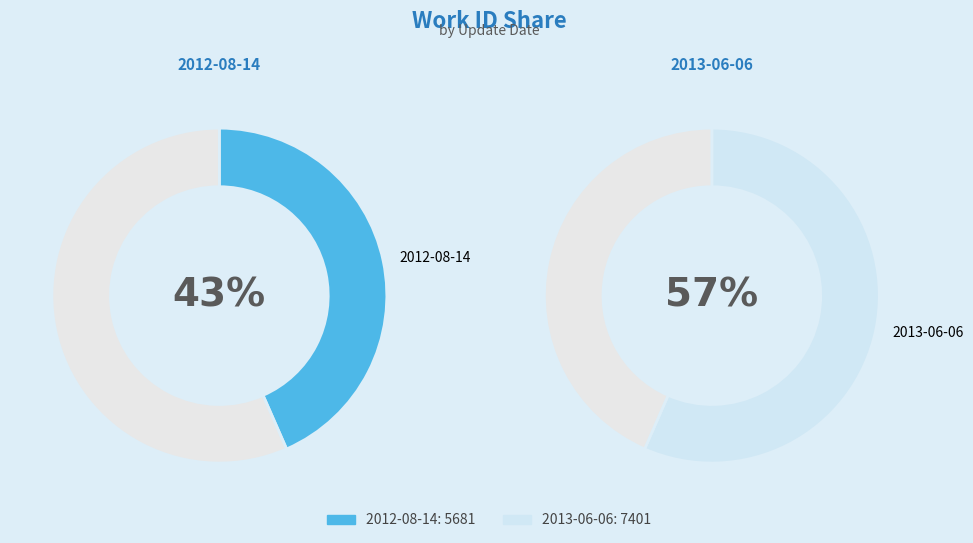

To the nearest percent, what portion does 2013-06-06 represent?

57%